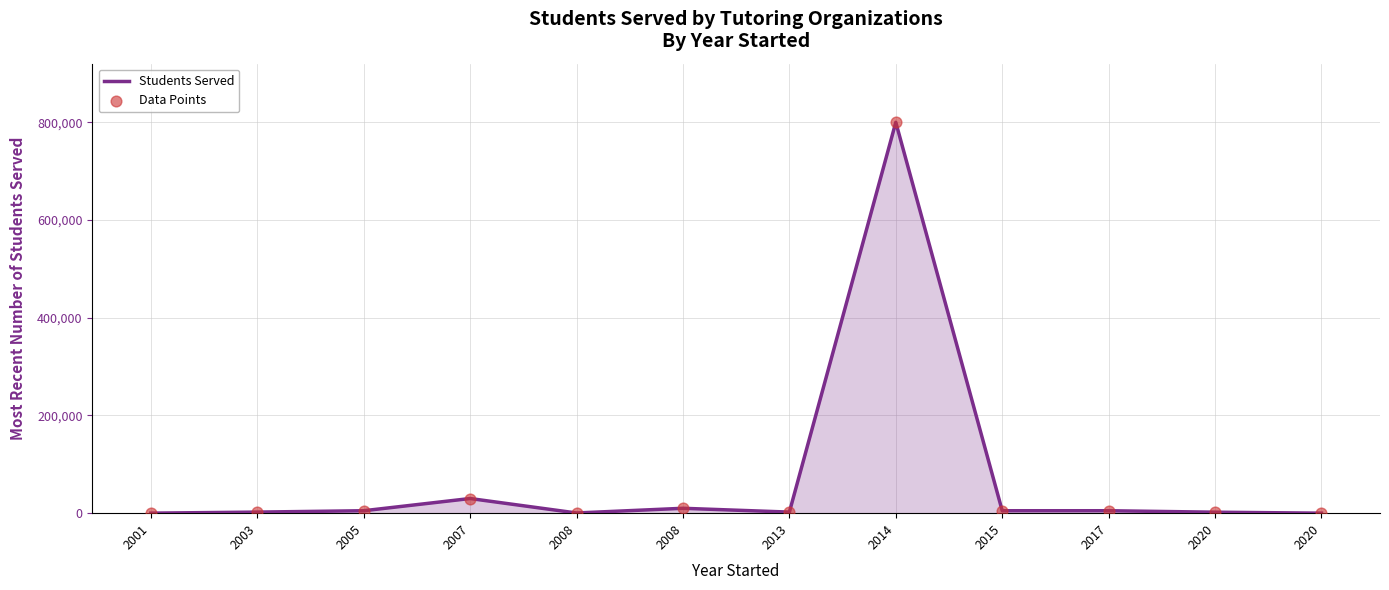

Does the chart have visible grid lines?

Yes